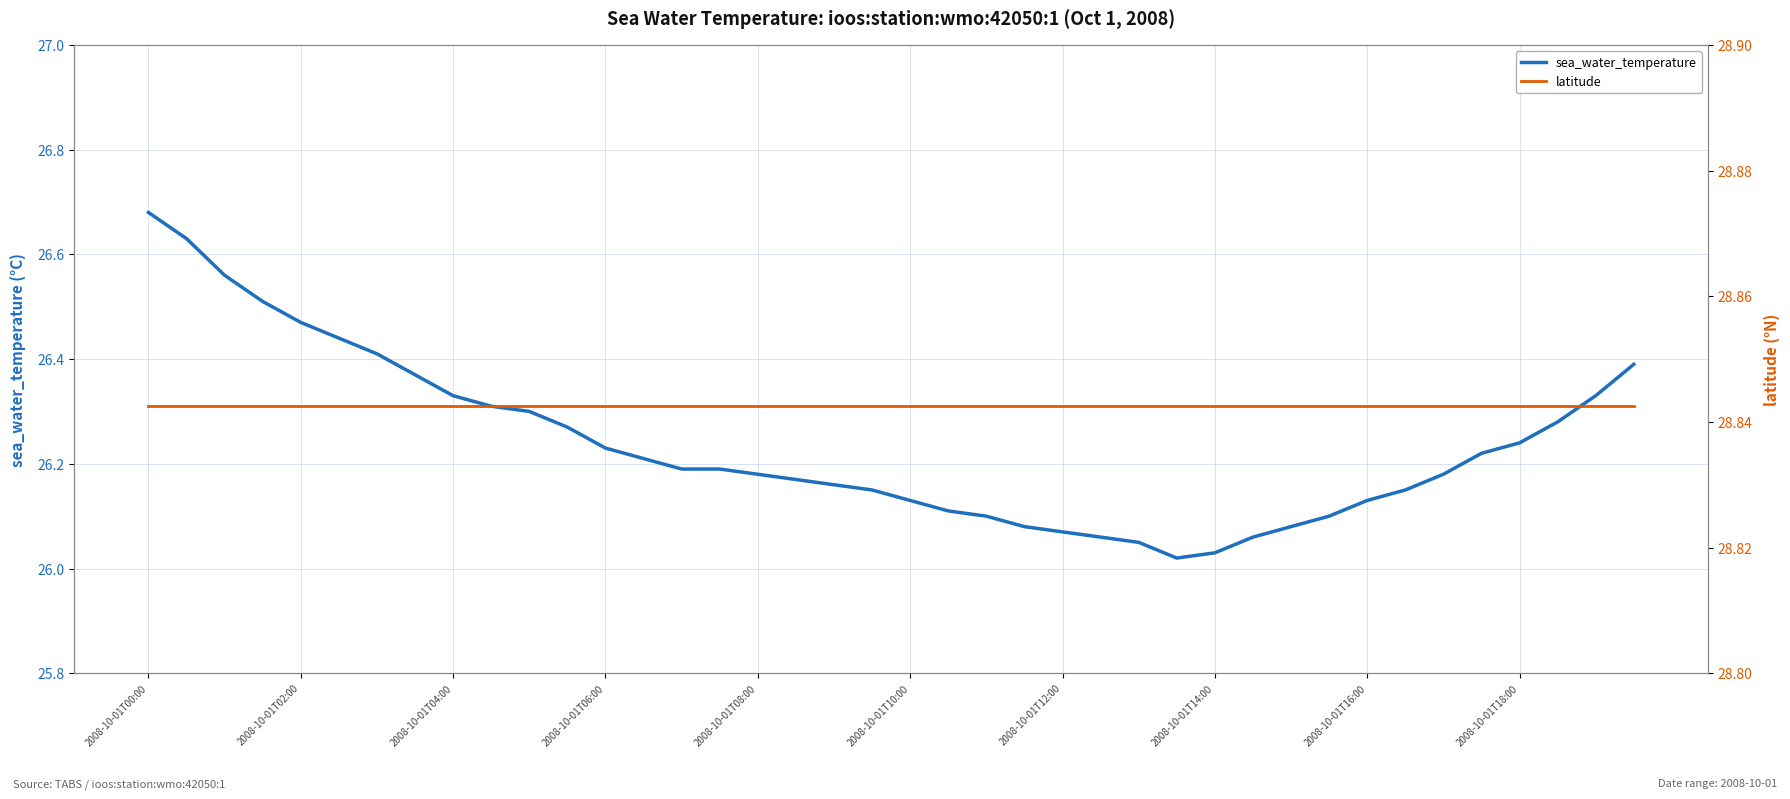

What are all the series names shown in the legend?

sea_water_temperature, latitude